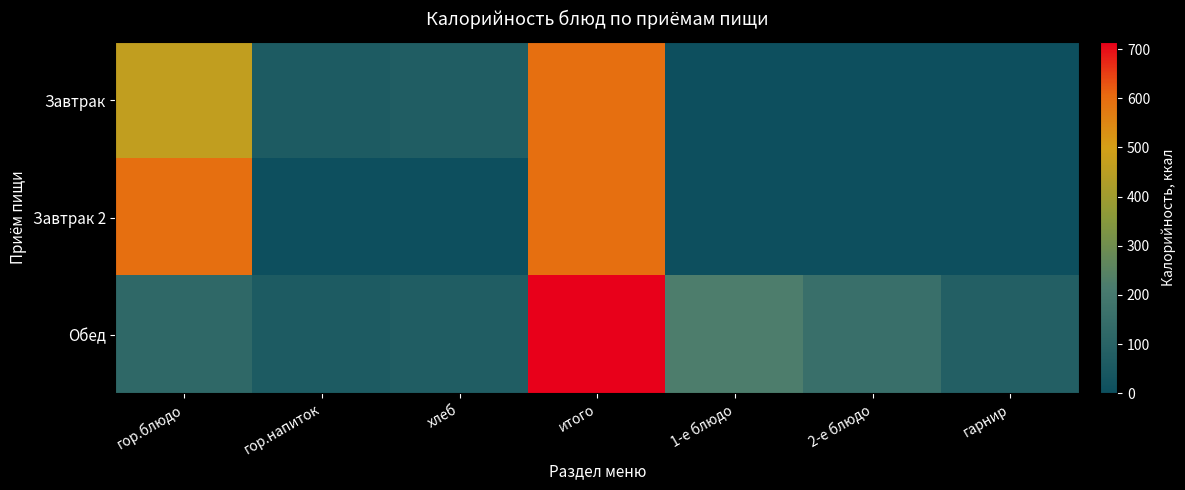

Reading right to left, list all the values displayed in this chart.

Завтрак: гарнир=0.0	2-е блюдо=0.0	1-е блюдо=0.0	итого=596.5	хлеб=71.4	гор.напиток=59.3	гор.блюдо=465.8
Завтрак 2: гарнир=0.0	2-е блюдо=0.0	1-е блюдо=0.0	итого=596.5	хлеб=0.0	гор.напиток=0.0	гор.блюдо=596.5
Обед: гарнир=79.1	2-е блюдо=159.0	1-е блюдо=222.9	итого=714.5	хлеб=71.4	гор.напиток=59.3	гор.блюдо=122.8